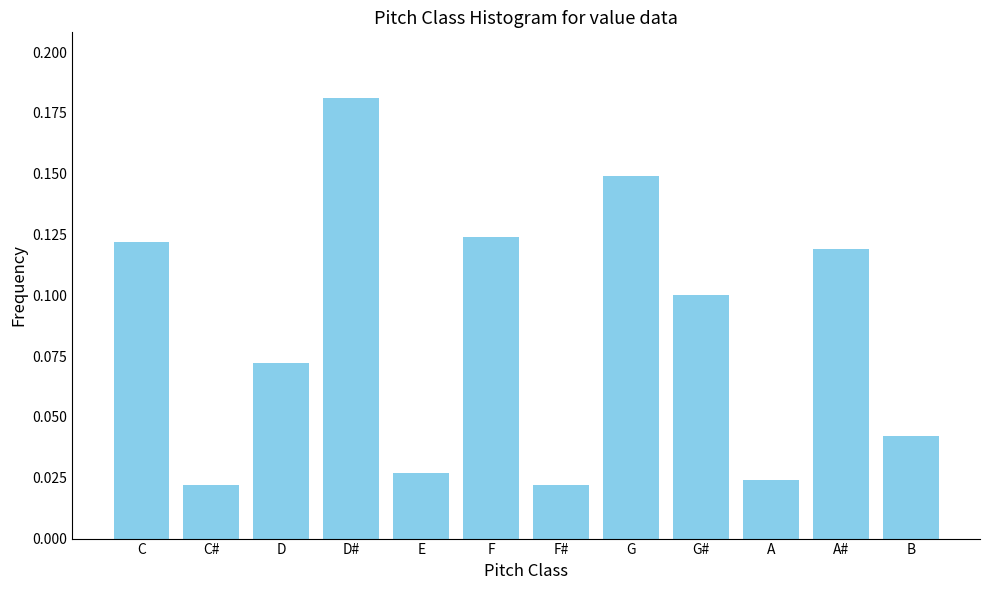

What is the sum of all values?

1.0